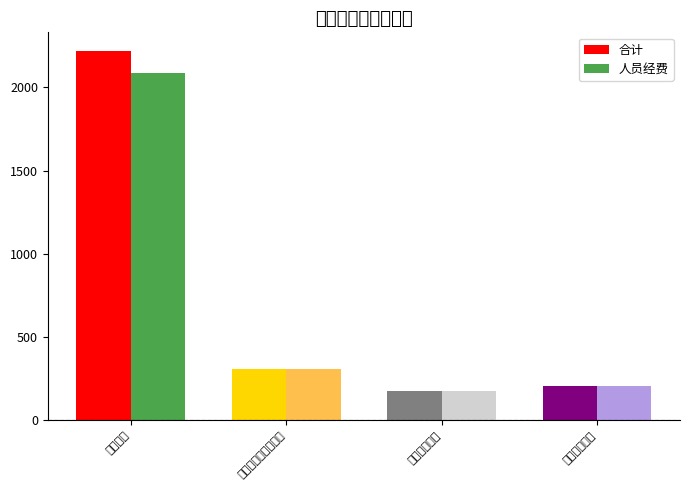

Which label corresponds to the smallest value in the chart?

卫生健康支出